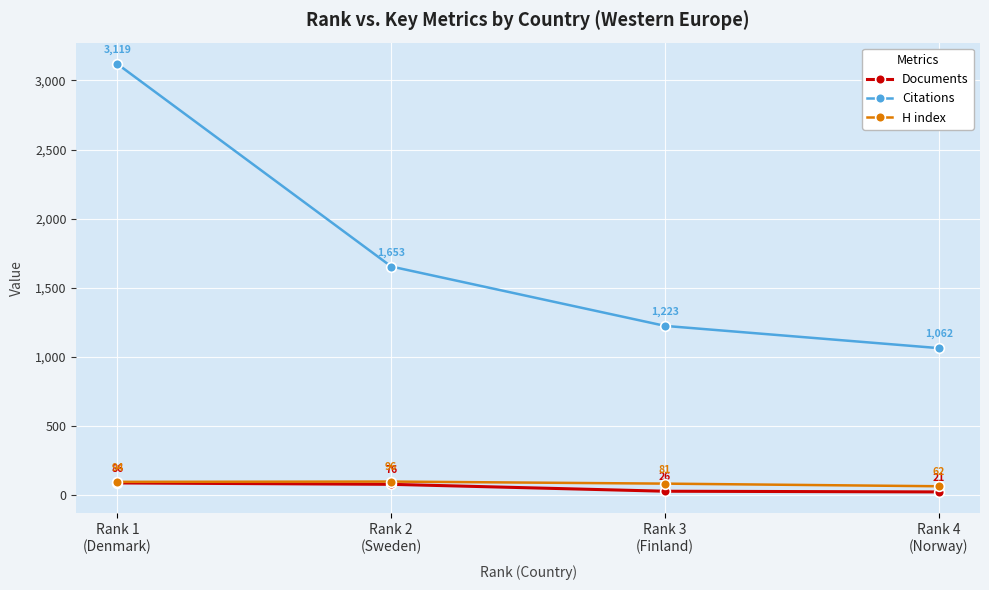

Read the Citations value at Rank 3
(Finland).

1223